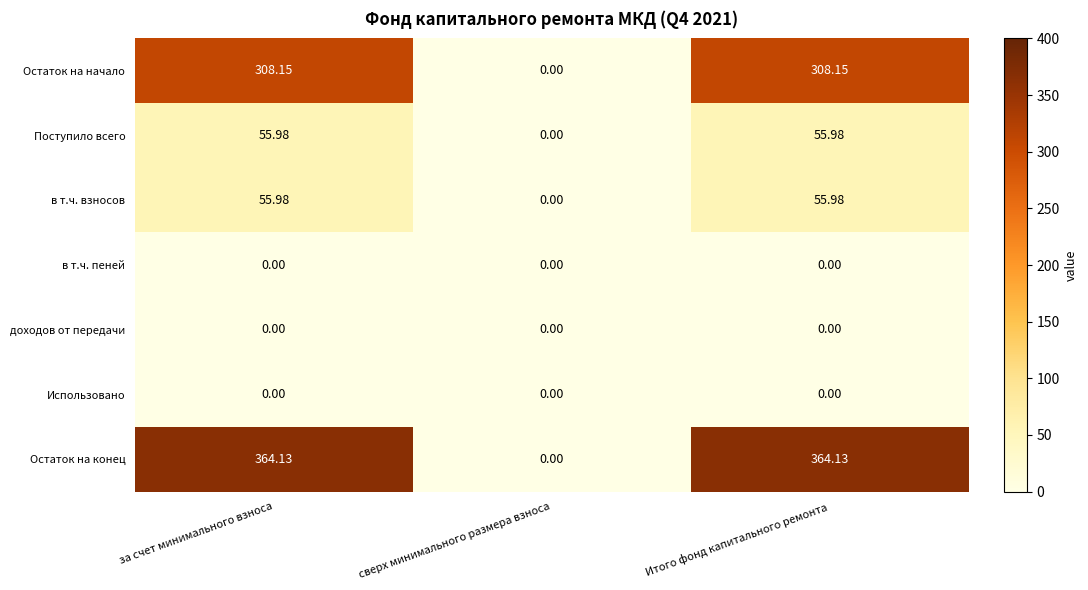

Which series changed the most between сверх минимального размера взноса and Итого фонд капитального ремонта?

Остаток на конец